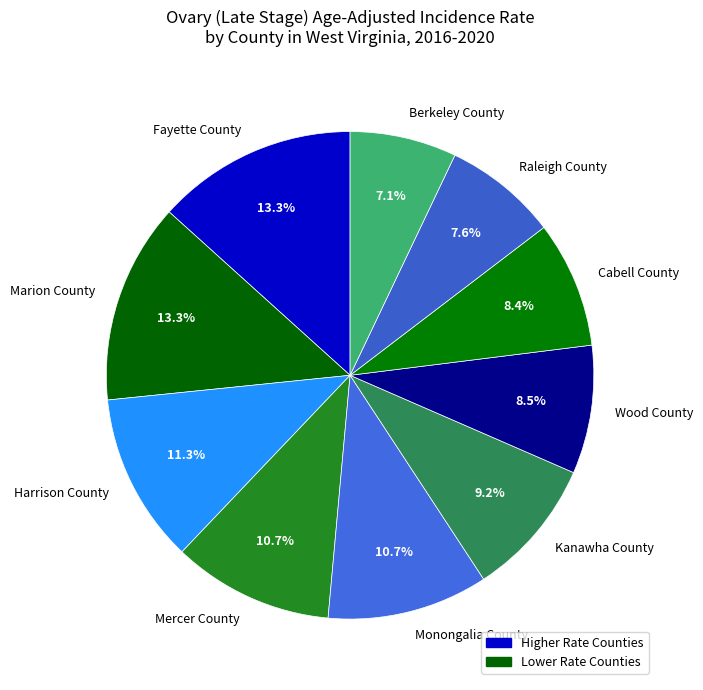

How many segments does this pie chart have?

10